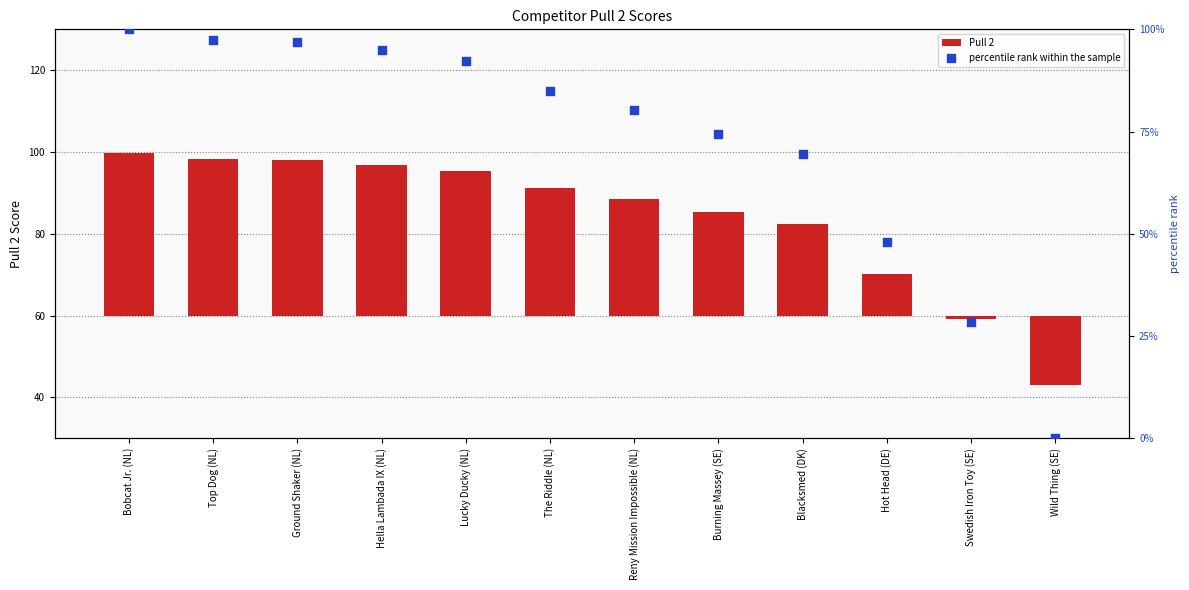

At which category is the sum across all series the highest?

Bobcat Jr. (NL)